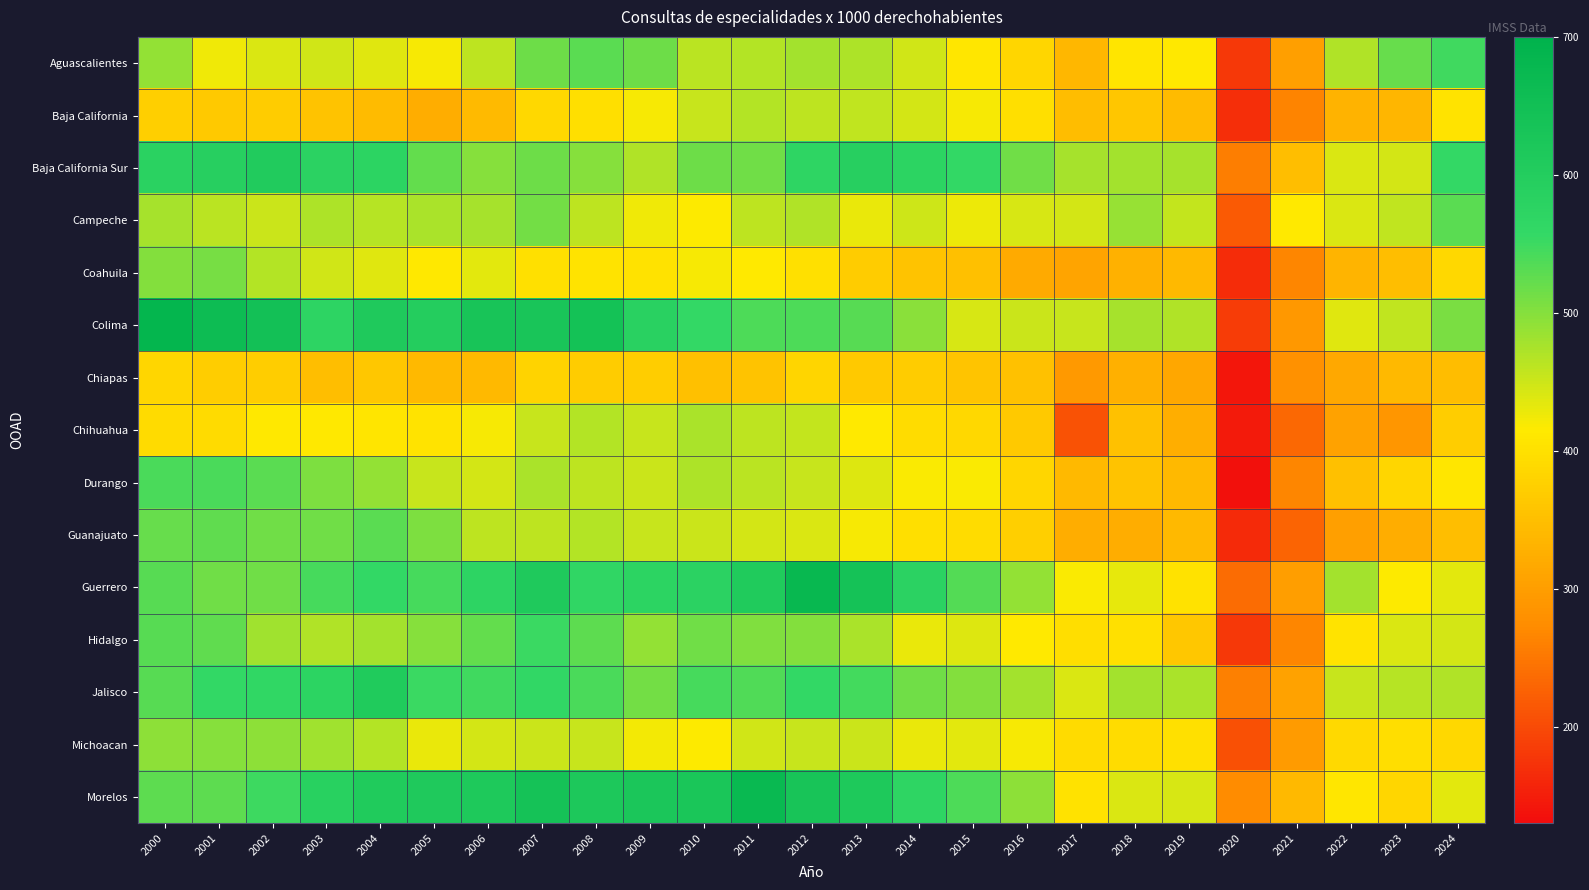

What is the greatest value displayed?

686.4